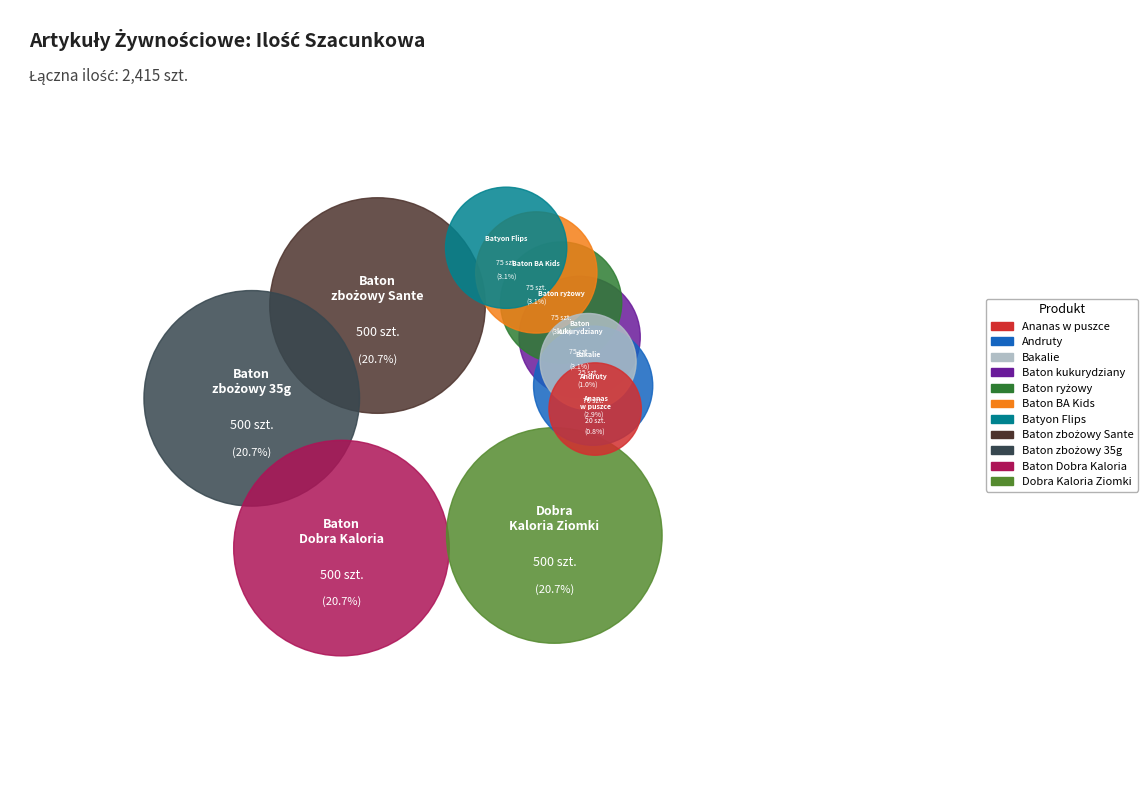

Count the number of slices in the pie.

11